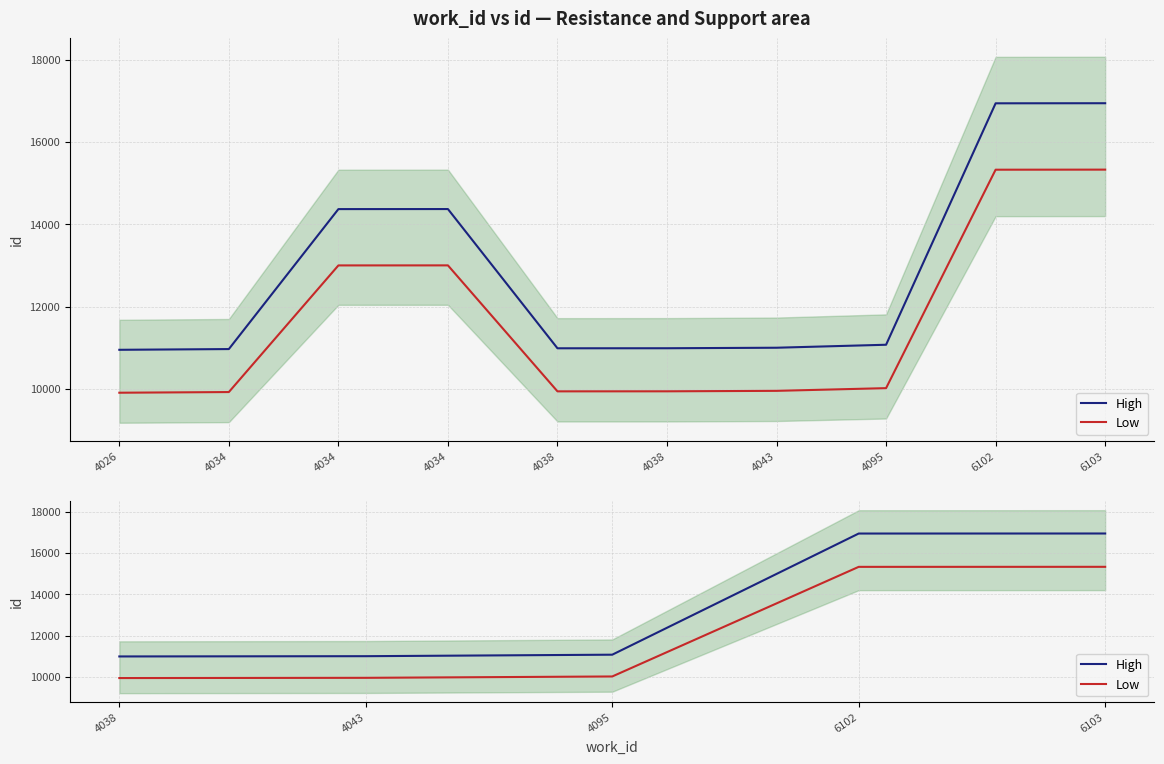

Rank the series by their average value, from lowest to highest.

Low, High